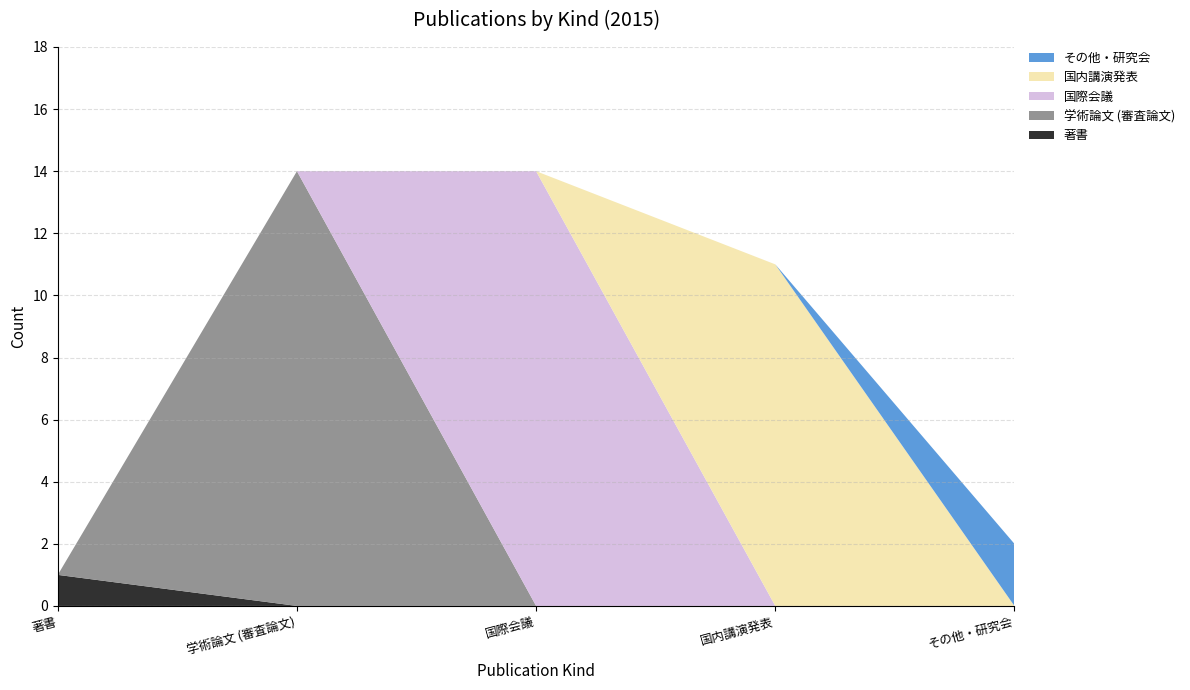

Reading left to right, transcribe all the data shown in this chart.

著書: 著書=1	学術論文 (審査論文)=0	国際会議=0	国内講演発表=0	その他・研究会=0
学術論文 (審査論文): 著書=0	学術論文 (審査論文)=14	国際会議=0	国内講演発表=0	その他・研究会=0
国際会議: 著書=0	学術論文 (審査論文)=0	国際会議=14	国内講演発表=0	その他・研究会=0
国内講演発表: 著書=0	学術論文 (審査論文)=0	国際会議=0	国内講演発表=11	その他・研究会=0
その他・研究会: 著書=0	学術論文 (審査論文)=0	国際会議=0	国内講演発表=0	その他・研究会=2